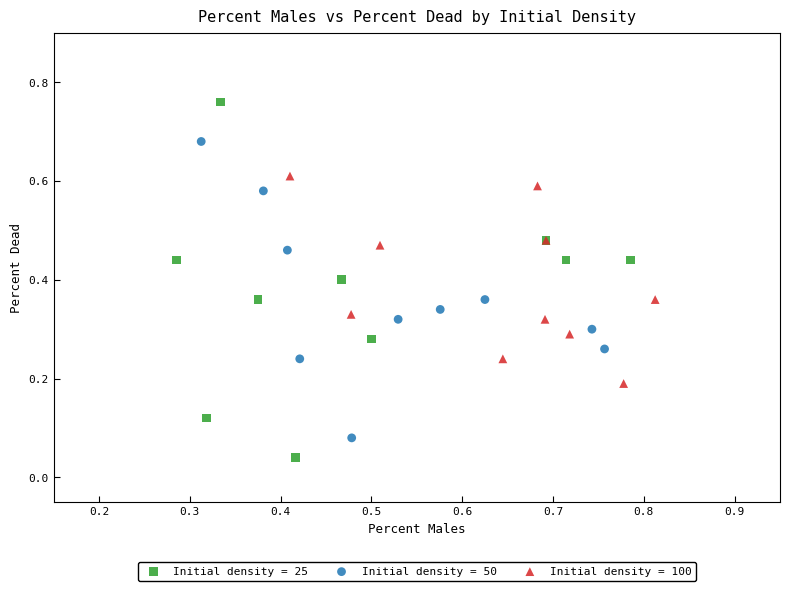

Which series contains the lowest Y value?

Initial density = 25